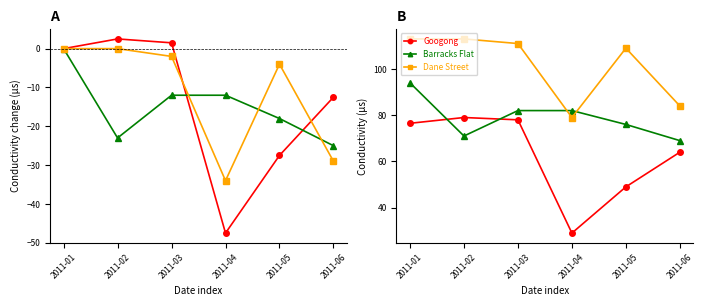

What is the lowest value of the Barracks Flat series?

69.0